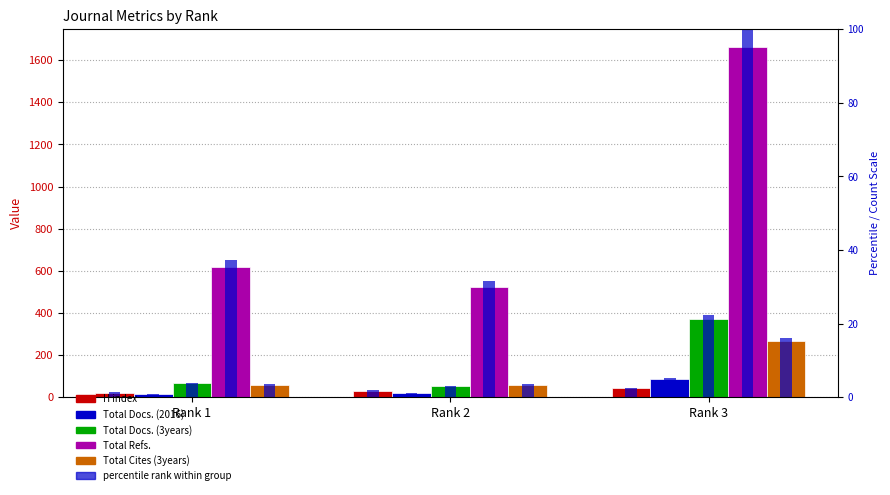

Which category has the lowest value in the Total Docs. (2016) series?

Rank 1